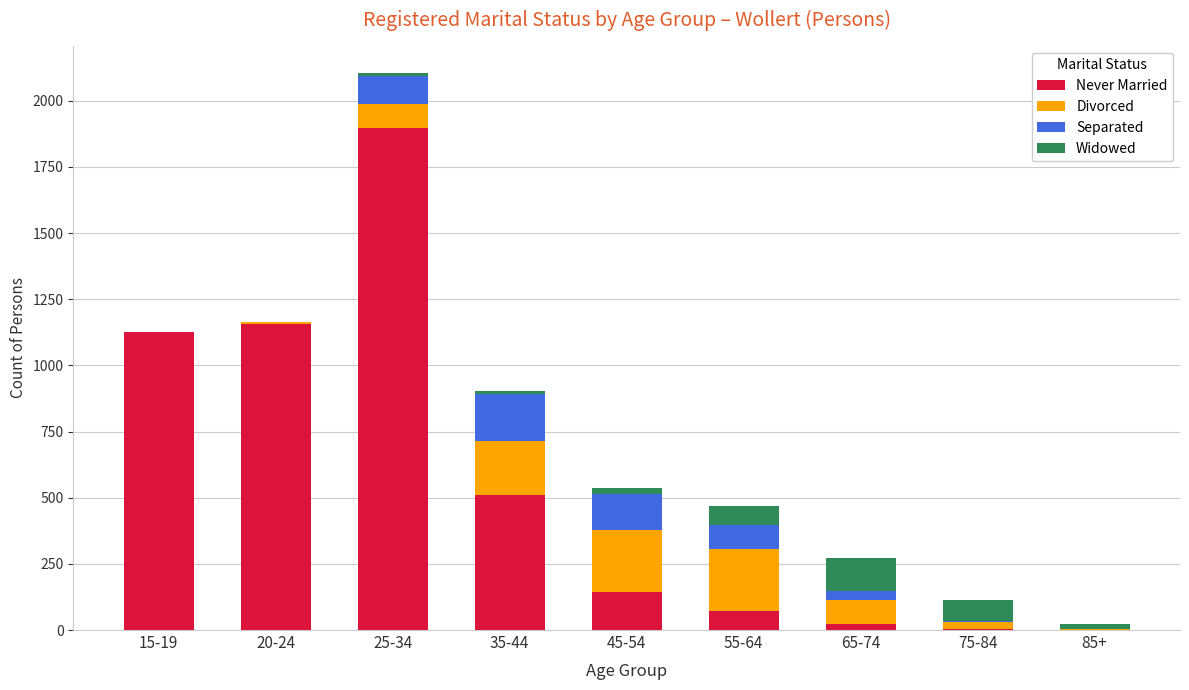

At which category is the sum across all series the highest?

25-34